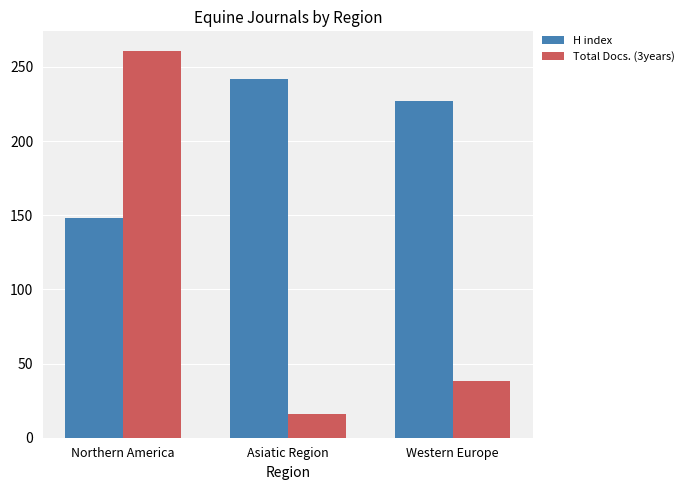

Reading left to right, what are all the values shown in this chart?

H index: 148	242	227
Total Docs. (3years): 261	16	38